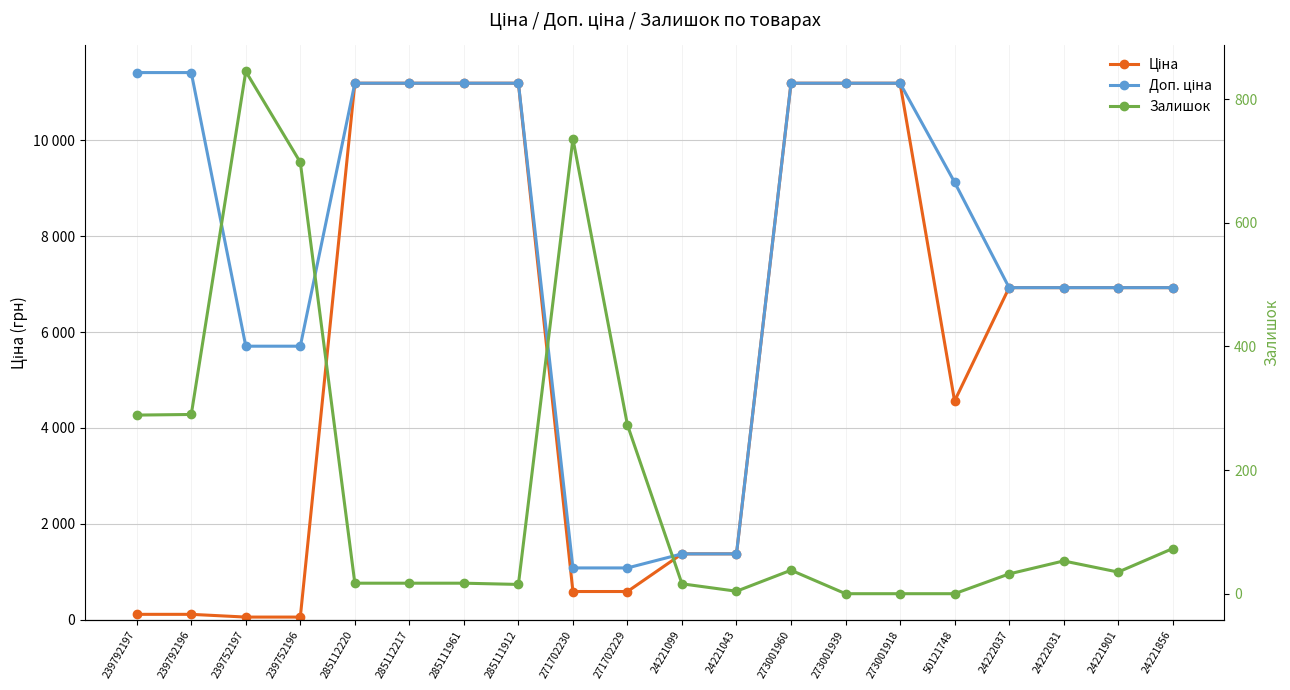

What are all the series names shown in the legend?

Ціна, Доп. ціна, Залишок